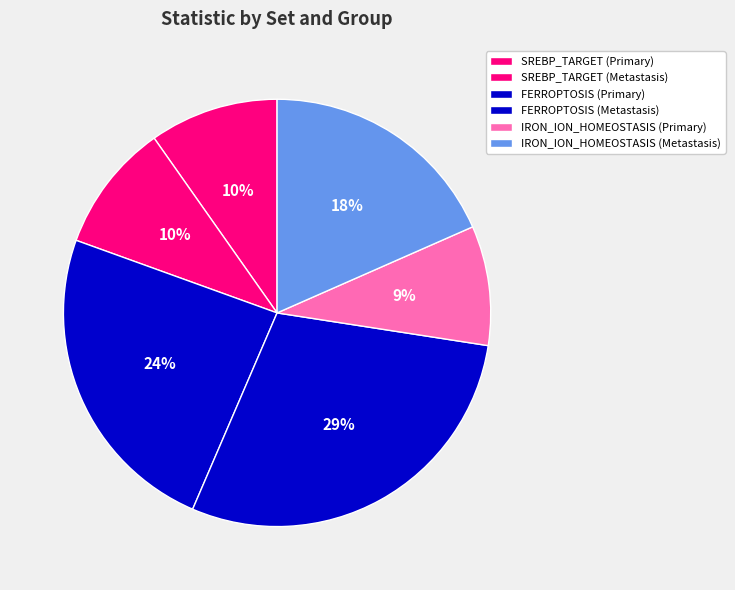

How many segments does this pie chart have?

6